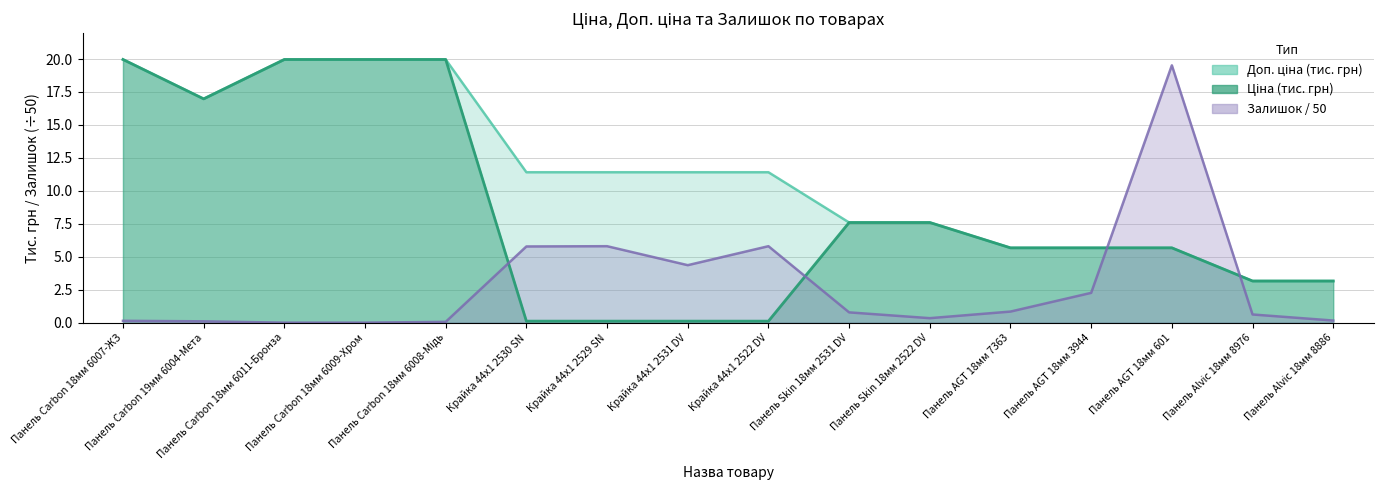

The value of Доп. ціна at Панель Carbon 18мм 6007-ЖЗ is 20.0. True or false?

True